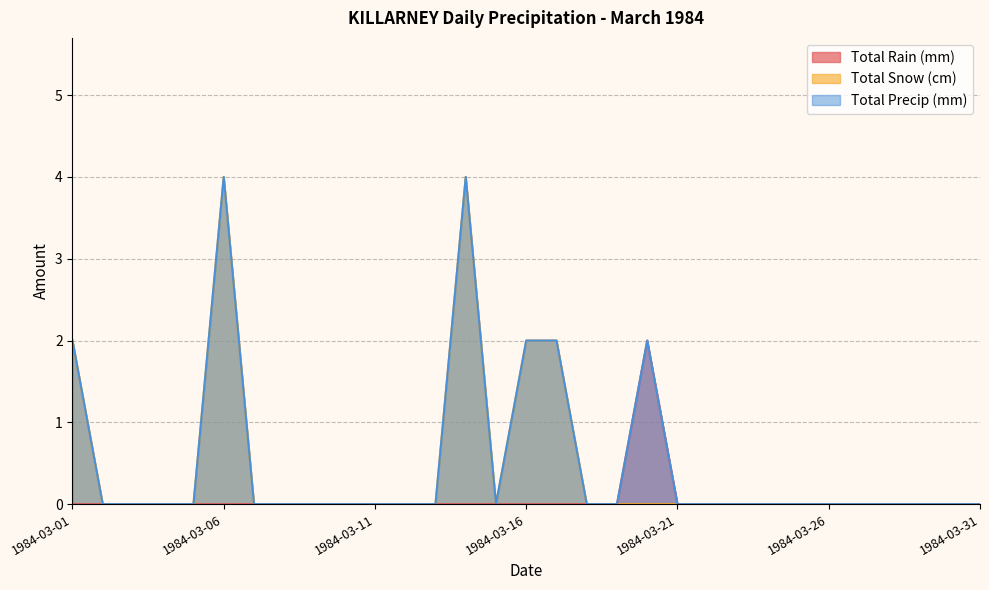

Is it true that Total Rain (mm) equals 1 at 1984-03-09?

False